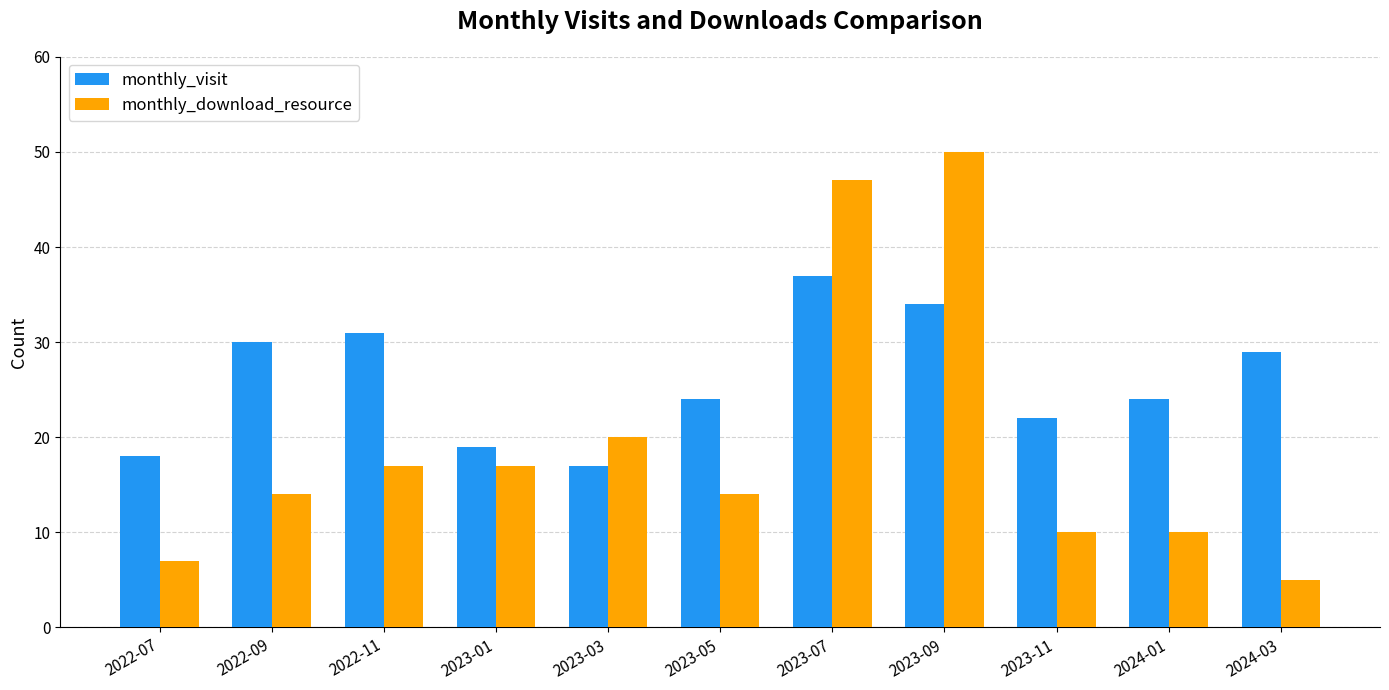

What is the difference between the maximum and second lowest values in the monthly_visit series?

19